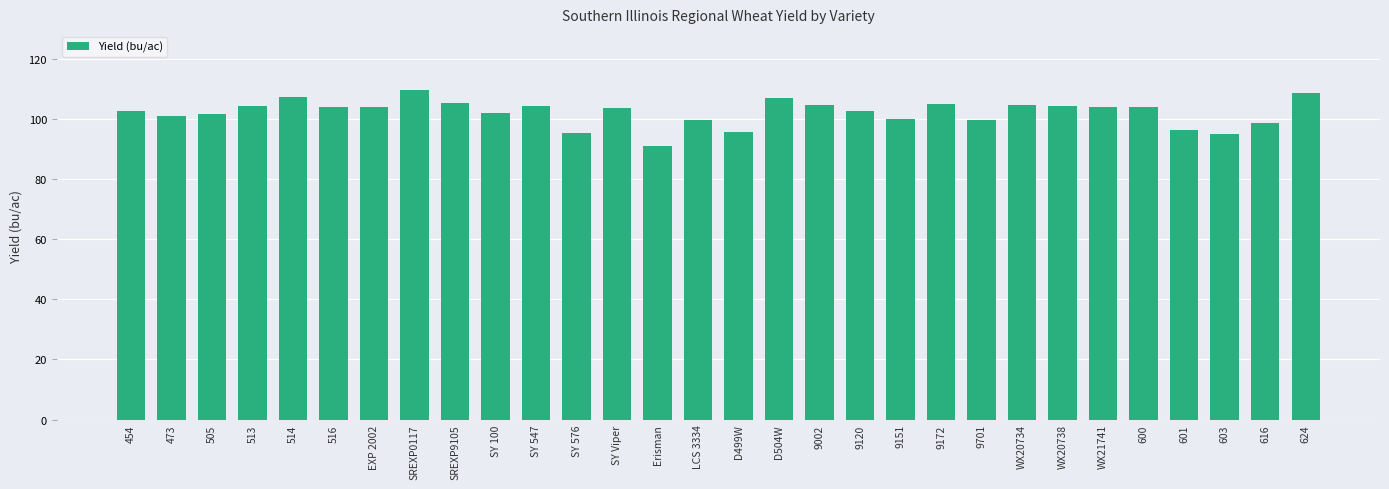

The chart shows a value of 102.5 at 454. True or false?

True